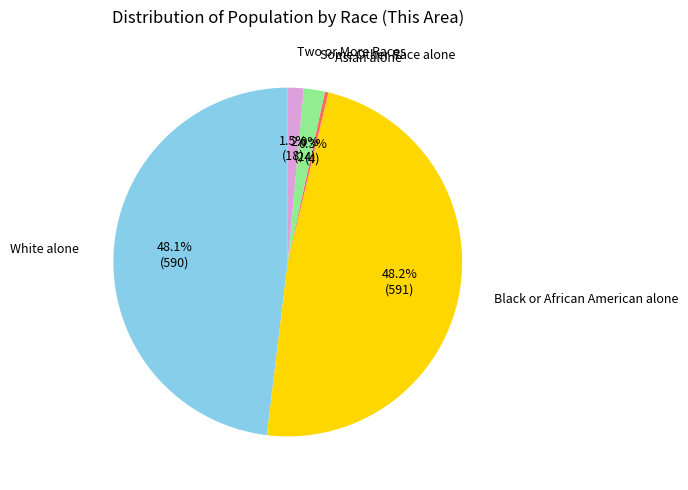

Is there any slice that represents more than half of the pie?

No